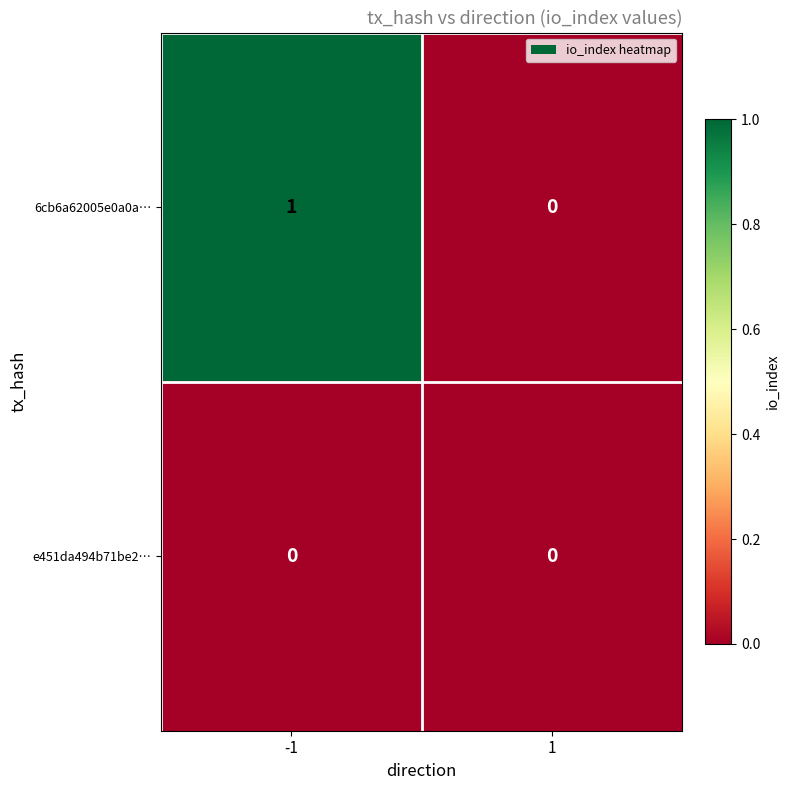

Reading left to right, transcribe all the data shown in this chart.

6cb6a62005e0a0a…: 1	0
e451da494b71be2…: 0	0